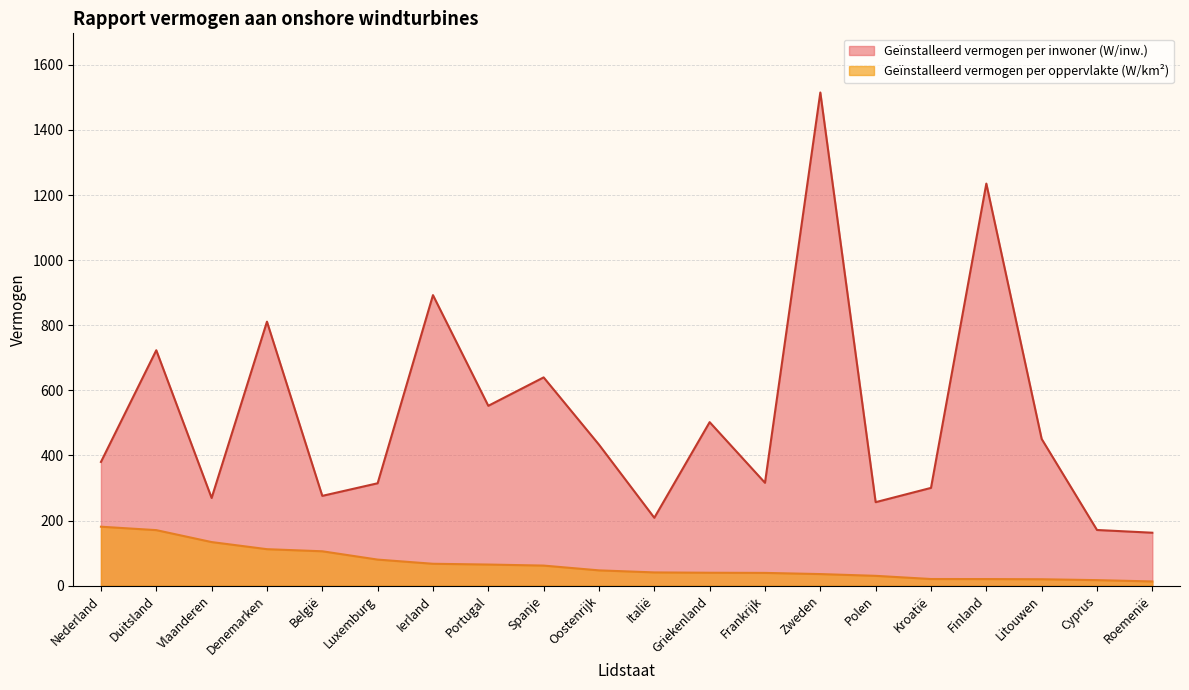

List the labels in order of Geïnstalleerd vermogen per inwoner (W/inw.) value, smallest first.

Roemenië, Cyprus, Italië, Polen, Vlaanderen, België, Kroatië, Luxemburg, Frankrijk, Nederland, Oostenrijk, Litouwen, Griekenland, Portugal, Spanje, Duitsland, Denemarken, Ierland, Finland, Zweden